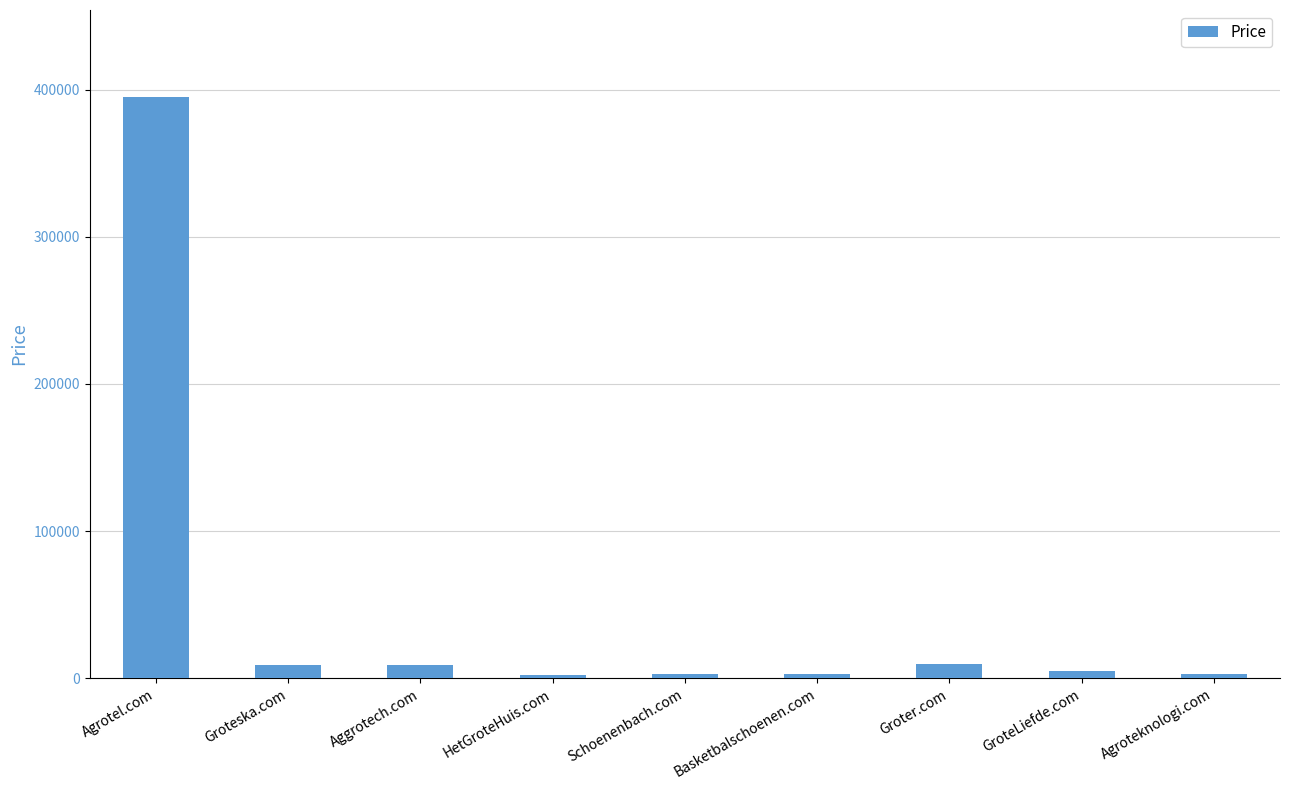

What is the change in value from Groteska.com to HetGroteHuis.com?

-7000